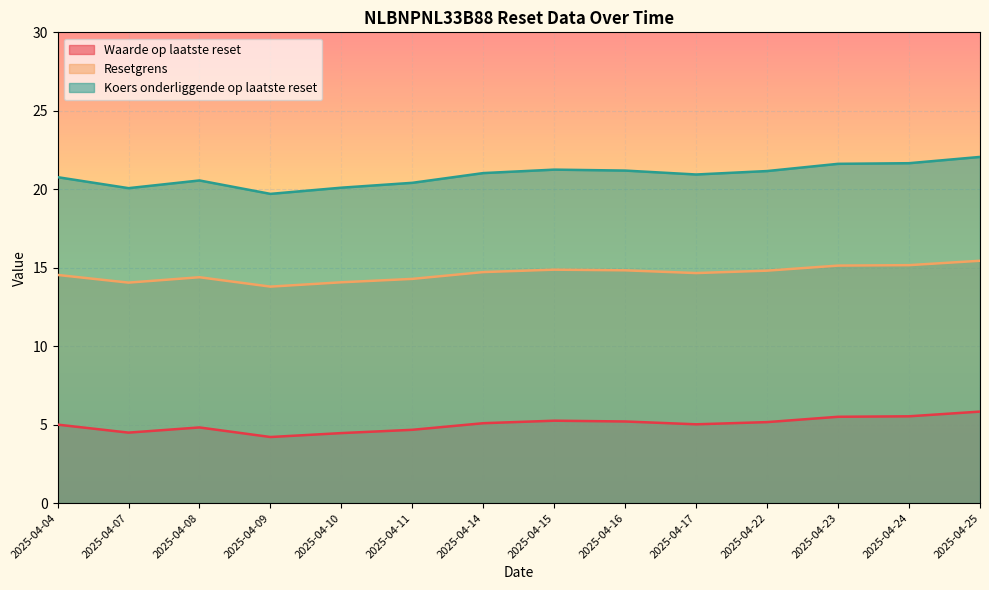

How many lines are shown in the chart?

3